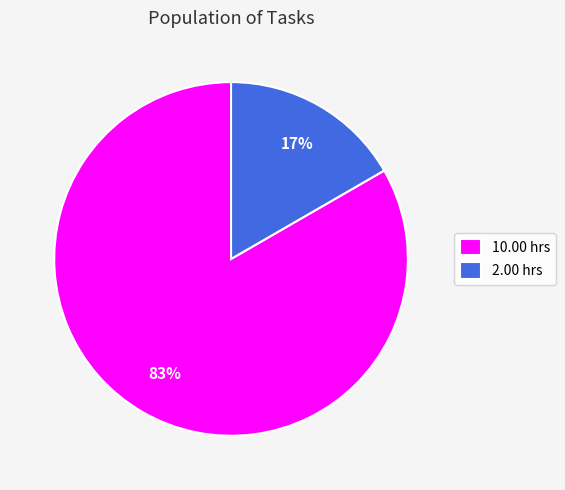

To the nearest percent, what percentage of the pie is 2.00 hrs?

17%